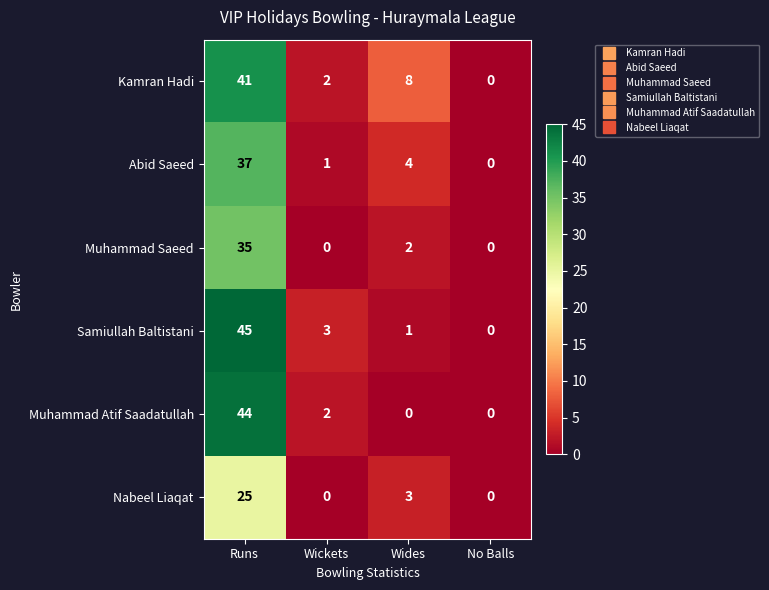

Reading left to right, list all the values displayed in this chart.

Kamran Hadi: Runs=41	Wickets=2	Wides=8	No Balls=0
Abid Saeed: Runs=37	Wickets=1	Wides=4	No Balls=0
Muhammad Saeed: Runs=35	Wickets=0	Wides=2	No Balls=0
Samiullah Baltistani: Runs=45	Wickets=3	Wides=1	No Balls=0
Muhammad Atif Saadatullah: Runs=44	Wickets=2	Wides=0	No Balls=0
Nabeel Liaqat: Runs=25	Wickets=0	Wides=3	No Balls=0